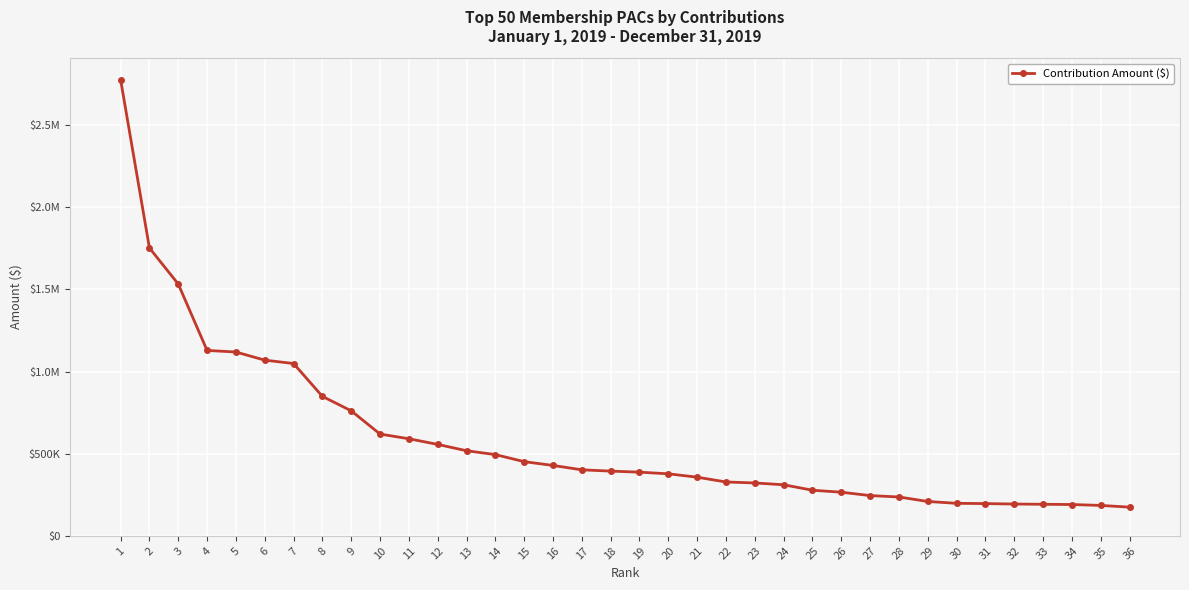

Does the chart have visible grid lines?

Yes